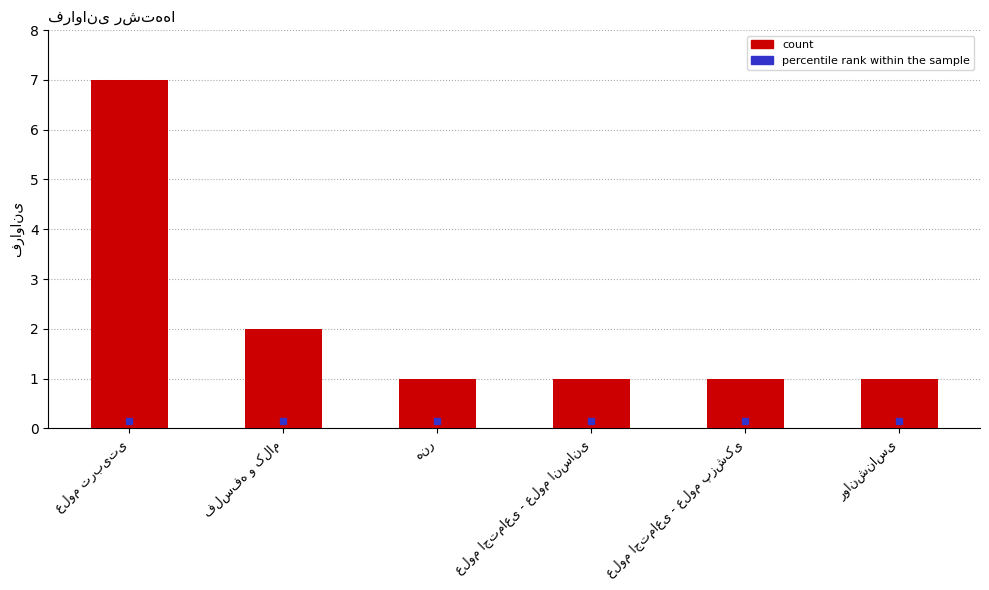

How many data points does each series have?

6